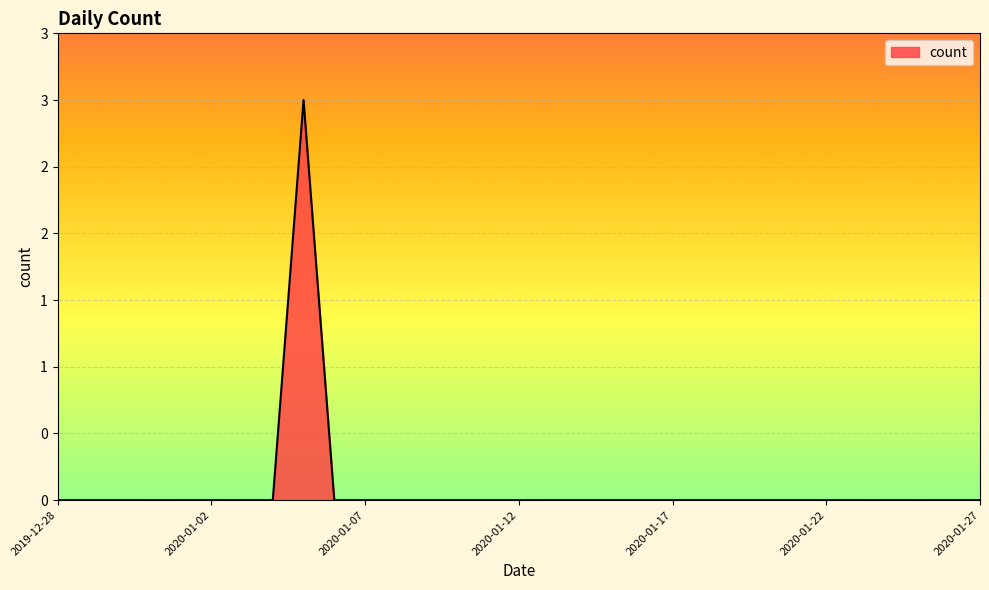

Is this an area chart (filled region under the line)?

Yes